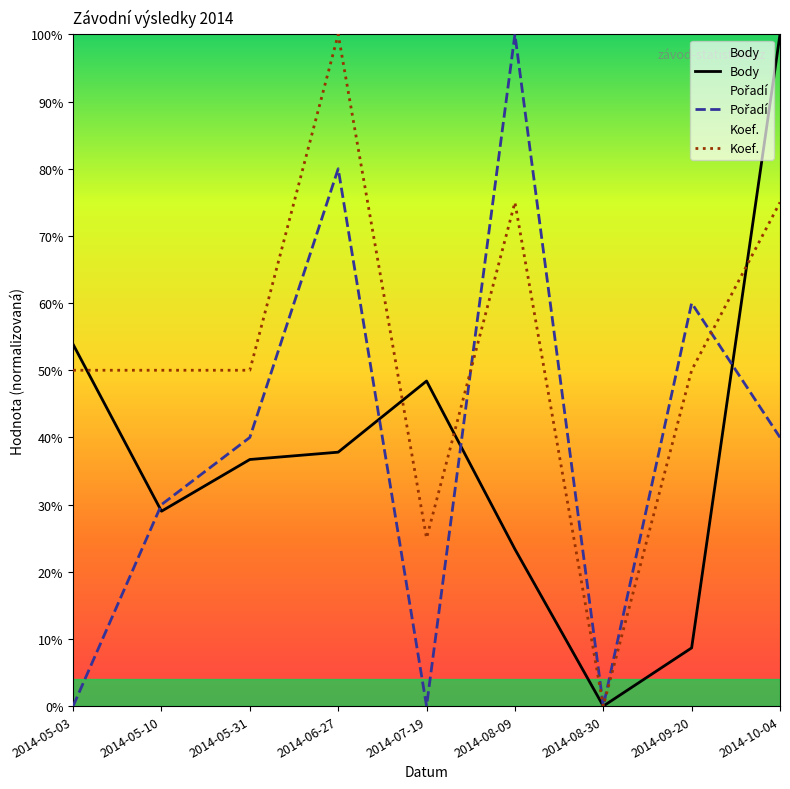

Reading right to left, list all the values displayed in this chart.

Body: 100.0	8.7	0.0	23.4	48.4	37.8	36.7	29.0	53.9
Pořadí: 40.0	60.0	0.0	100.0	0.0	80.0	40.0	30.0	0.0
Koef.: 75.0	50.0	0.0	75.0	25.0	100.0	50.0	50.0	50.0